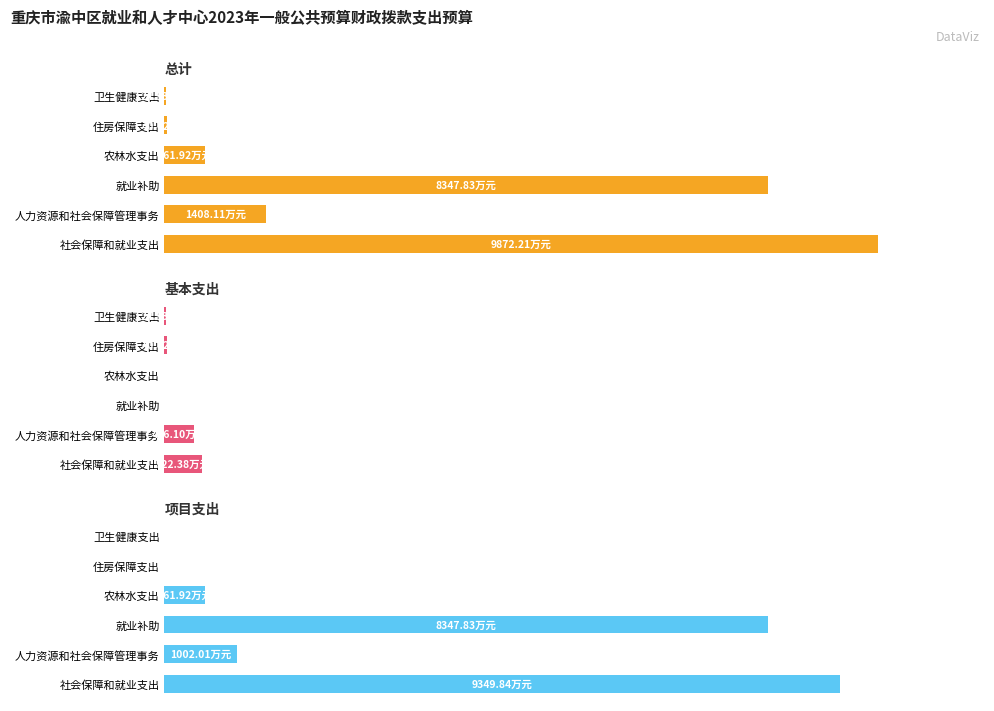

What is the value of the 基本支出 bar at the 1st from the left?

522.4